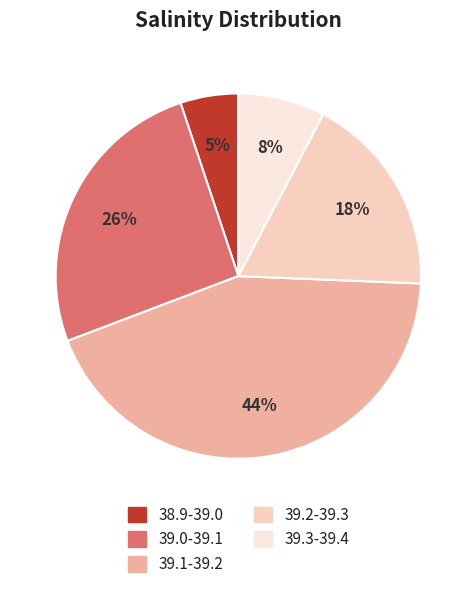

Does any single category account for the majority?

No